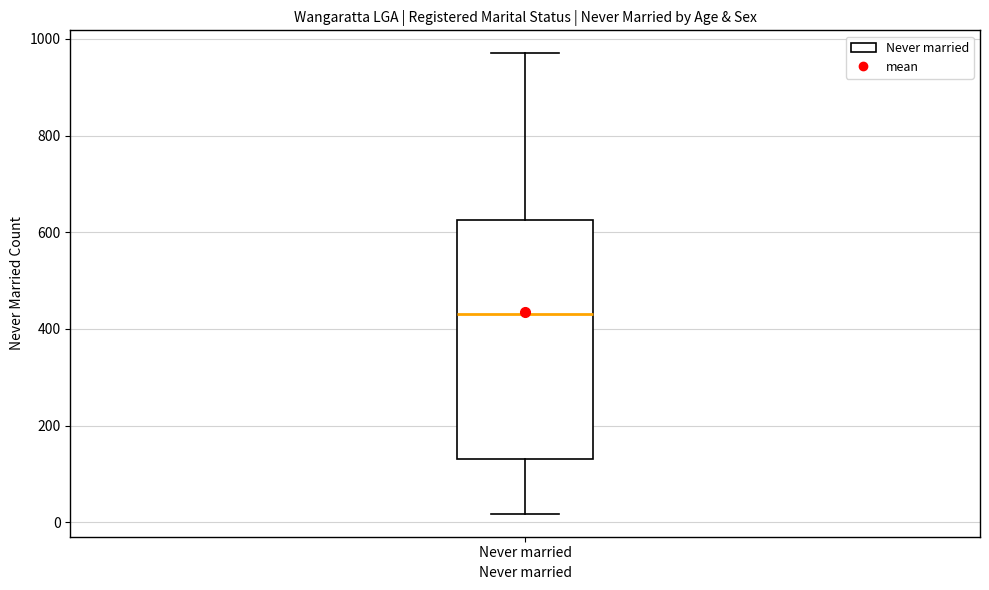

Where does the median line of the box for Never married sit on the y-axis? The values are not printed on the chart, so give them approximately, as read against the axis.

440